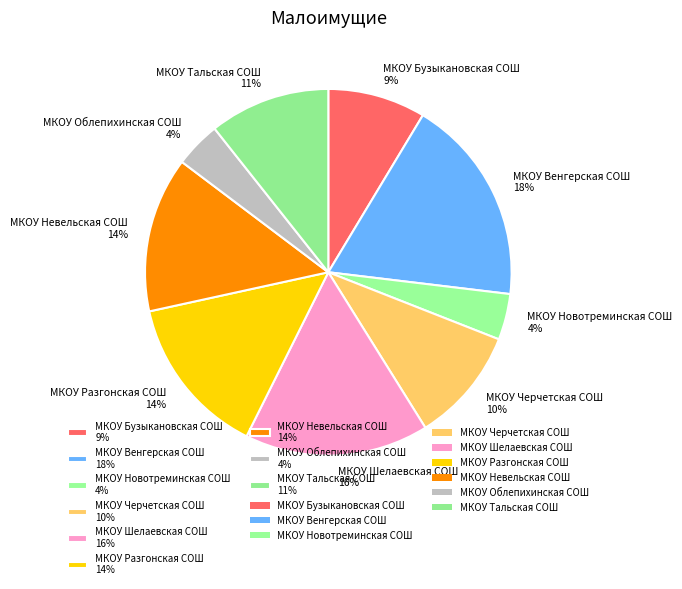

To the nearest percent, what is the difference between the МКОУ Венгерская СОШ and МКОУ Черчетская СОШ slice percentages?

8%